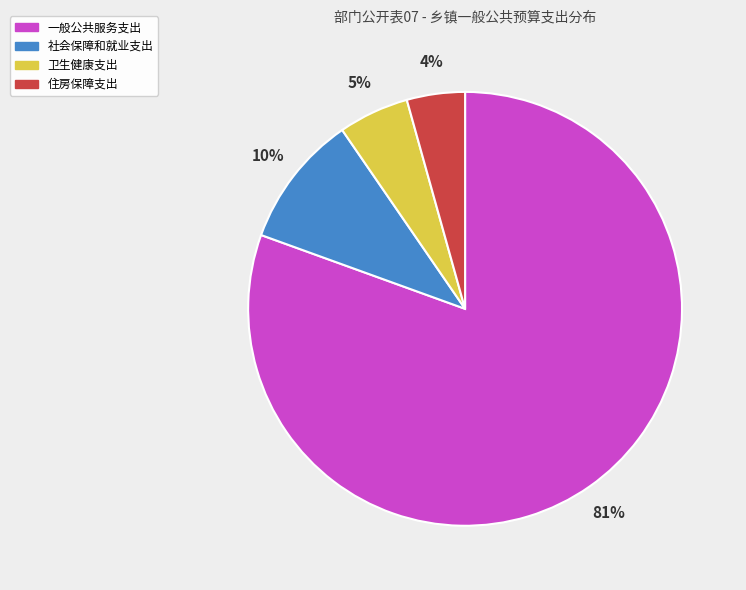

To the nearest percent, what is the average slice percentage?

25%